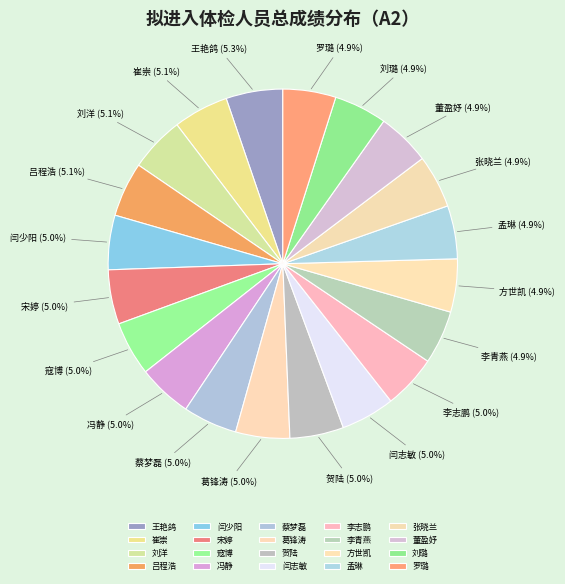

Is it true that 刘洋 is 5% of the pie?

True